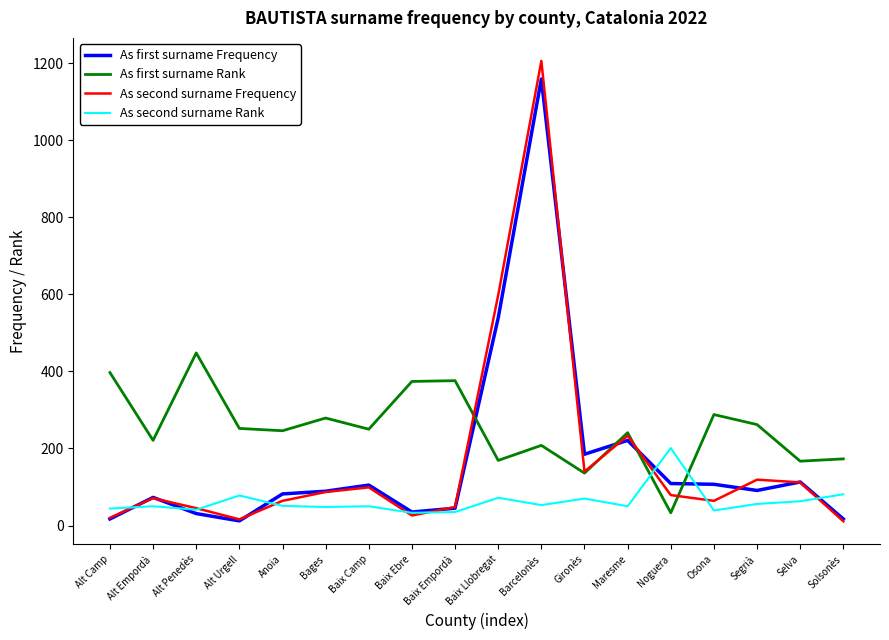

The As first surname Rank series shows 106 at Alt Camp. True or false?

False